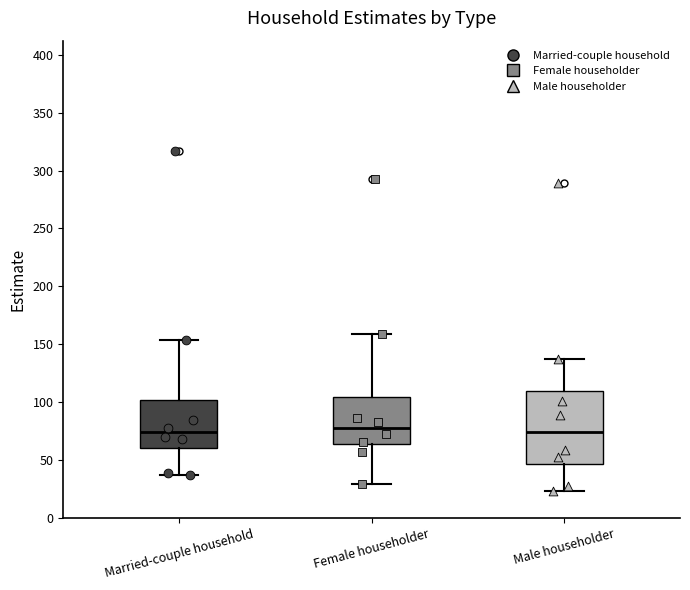

Where is the upper edge of the box for Female householder on the y-axis? The values are not printed on the chart, so give them approximately, as read against the axis.

105